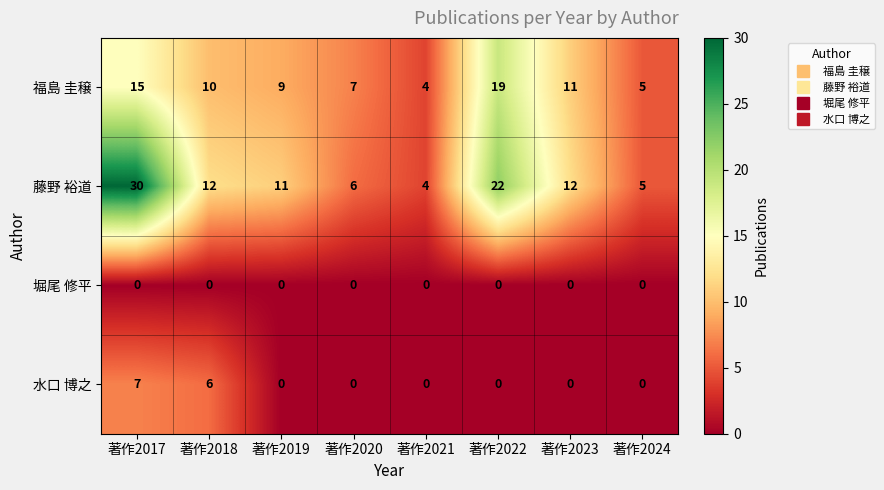

What is the total value across all series at 著作2021?

8